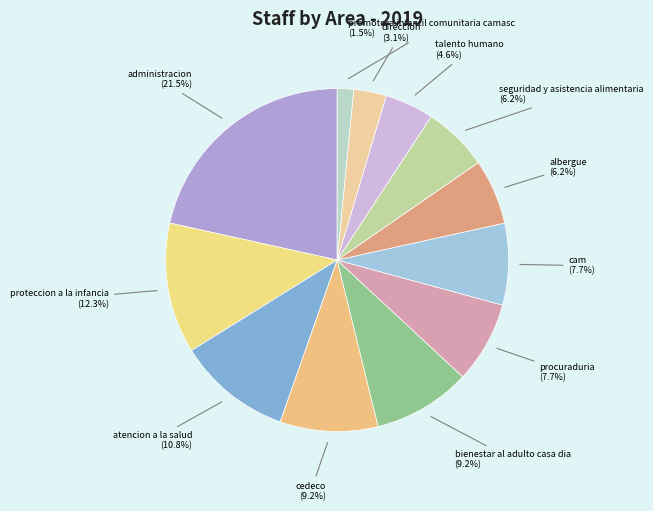

Does any single category account for the majority?

No